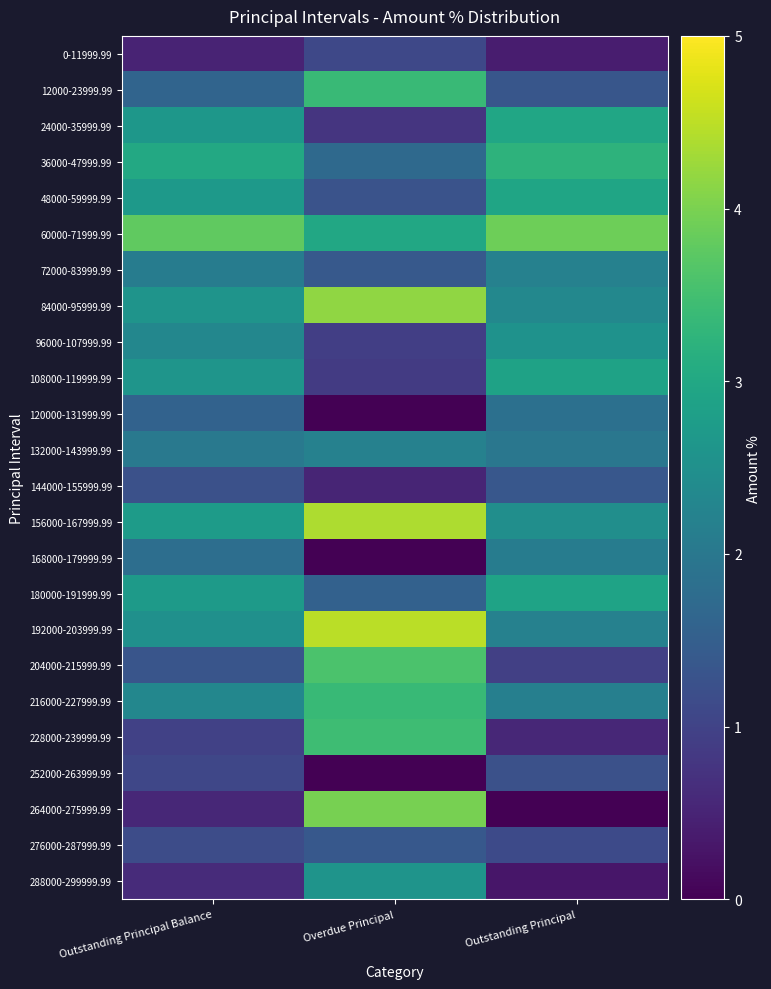

Reading left to right, what are all the values shown in this chart?

0-11999.99: Outstanding Principal Balance=0.5	Overdue Principal=1.1	Outstanding Principal=0.4
12000-23999.99: Outstanding Principal Balance=1.6	Overdue Principal=3.4	Outstanding Principal=1.3
24000-35999.99: Outstanding Principal Balance=2.6	Overdue Principal=0.8	Outstanding Principal=3.0
36000-47999.99: Outstanding Principal Balance=3.0	Overdue Principal=1.7	Outstanding Principal=3.2
48000-59999.99: Outstanding Principal Balance=2.7	Overdue Principal=1.3	Outstanding Principal=2.9
60000-71999.99: Outstanding Principal Balance=3.8	Overdue Principal=3.0	Outstanding Principal=3.9
72000-83999.99: Outstanding Principal Balance=2.1	Overdue Principal=1.4	Outstanding Principal=2.2
84000-95999.99: Outstanding Principal Balance=2.6	Overdue Principal=4.2	Outstanding Principal=2.3
96000-107999.99: Outstanding Principal Balance=2.3	Overdue Principal=0.9	Outstanding Principal=2.5
108000-119999.99: Outstanding Principal Balance=2.6	Overdue Principal=0.9	Outstanding Principal=2.9
120000-131999.99: Outstanding Principal Balance=1.6	Overdue Principal=0.0	Outstanding Principal=1.8
132000-143999.99: Outstanding Principal Balance=2.0	Overdue Principal=2.2	Outstanding Principal=2.0
144000-155999.99: Outstanding Principal Balance=1.2	Overdue Principal=0.5	Outstanding Principal=1.4
156000-167999.99: Outstanding Principal Balance=2.8	Overdue Principal=4.4	Outstanding Principal=2.5
168000-179999.99: Outstanding Principal Balance=1.8	Overdue Principal=0.0	Outstanding Principal=2.1
180000-191999.99: Outstanding Principal Balance=2.7	Overdue Principal=1.6	Outstanding Principal=2.9
192000-203999.99: Outstanding Principal Balance=2.5	Overdue Principal=4.5	Outstanding Principal=2.2
204000-215999.99: Outstanding Principal Balance=1.3	Overdue Principal=3.6	Outstanding Principal=0.9
216000-227999.99: Outstanding Principal Balance=2.3	Overdue Principal=3.4	Outstanding Principal=2.1
228000-239999.99: Outstanding Principal Balance=1.0	Overdue Principal=3.5	Outstanding Principal=0.6
252000-263999.99: Outstanding Principal Balance=1.1	Overdue Principal=0.0	Outstanding Principal=1.2
264000-275999.99: Outstanding Principal Balance=0.6	Overdue Principal=4.0	Outstanding Principal=0.0
276000-287999.99: Outstanding Principal Balance=1.2	Overdue Principal=1.4	Outstanding Principal=1.1
288000-299999.99: Outstanding Principal Balance=0.6	Overdue Principal=2.6	Outstanding Principal=0.3